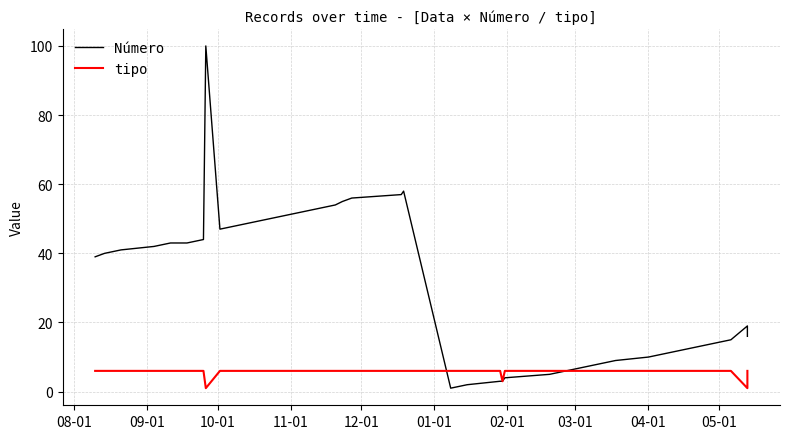

Rank the series at 11-01 from lowest to highest value.

tipo, Número